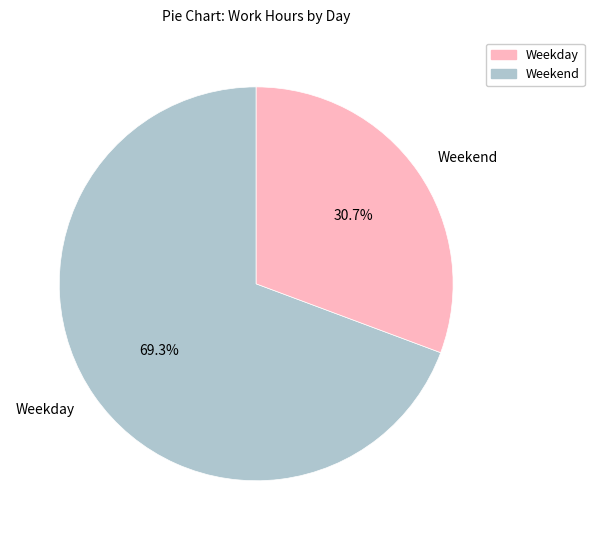

How many slices are in this pie chart?

2